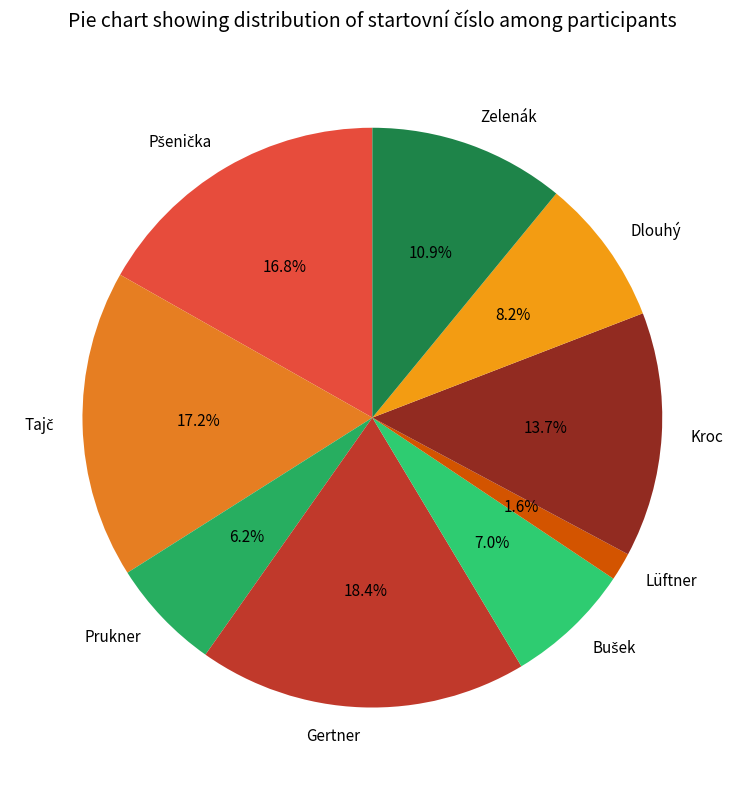

Count the number of slices in the pie.

9